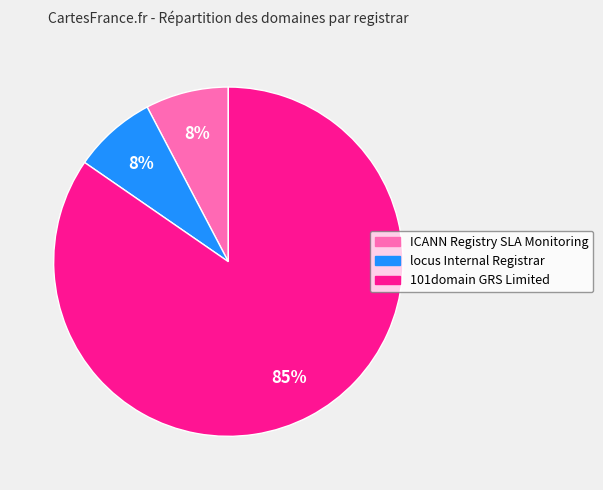

To the nearest percent, what portion does locus Internal Registrar represent?

8%